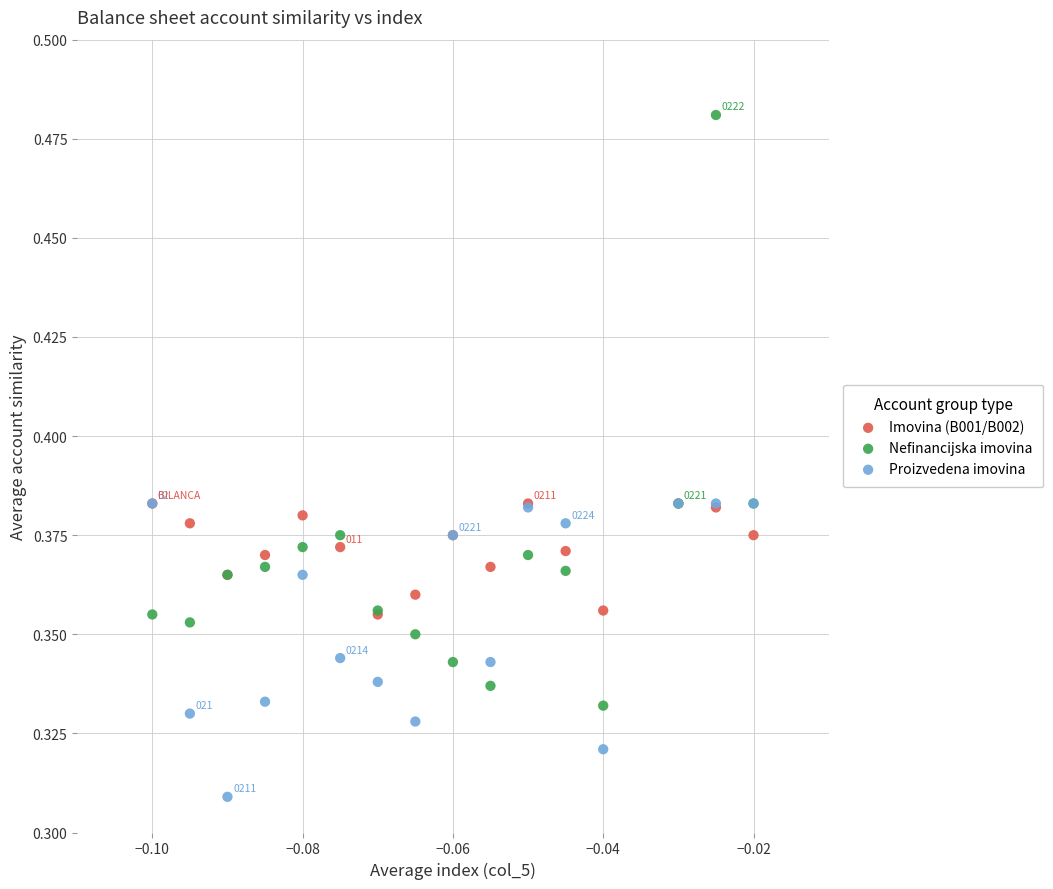

Which series has the widest spread of Y values?

Nefinancijska imovina